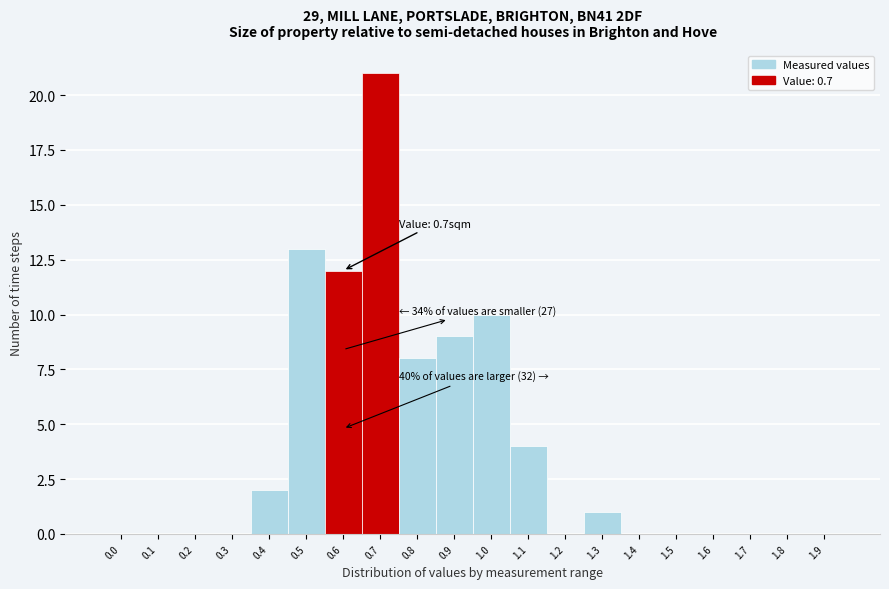

Reading left to right, list all the values displayed in this chart.

0.0=0	0.1=0	0.2=0	0.3=0	0.4=2	0.5=13	0.6=12	0.7=21	0.8=8	0.9=9	1.0=10	1.1=4	1.2=0	1.3=1	1.4=0	1.5=0	1.6=0	1.7=0	1.8=0	1.9=0